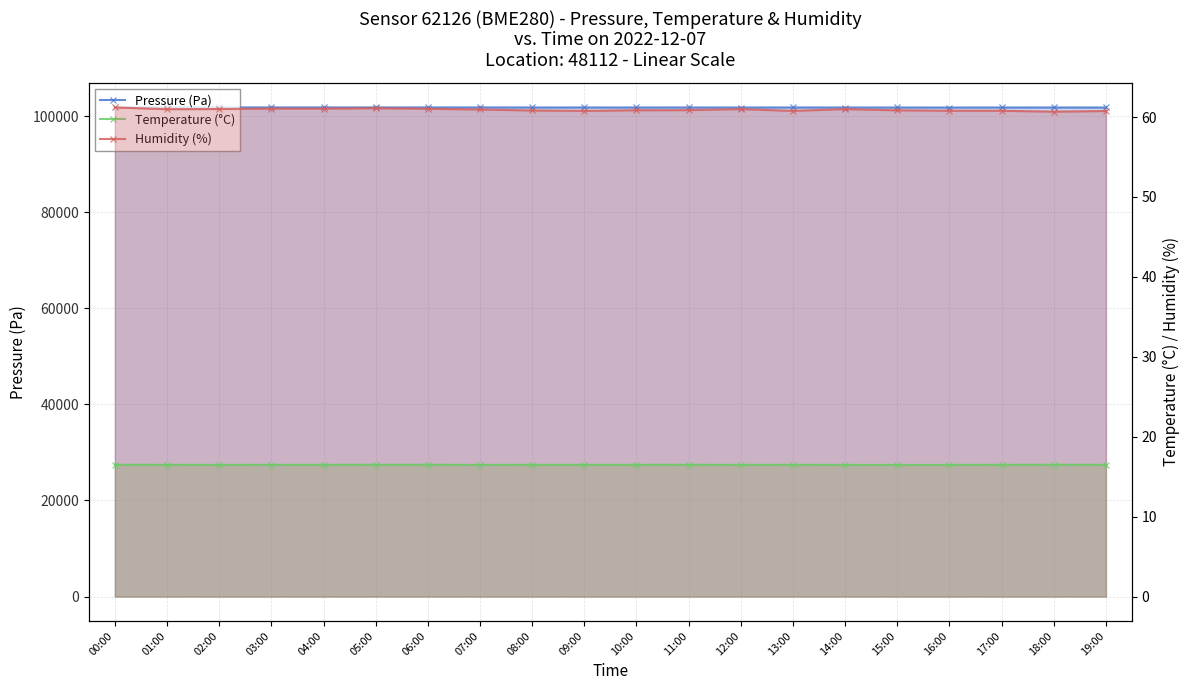

What is the label of the 11th point from the right?

09:00